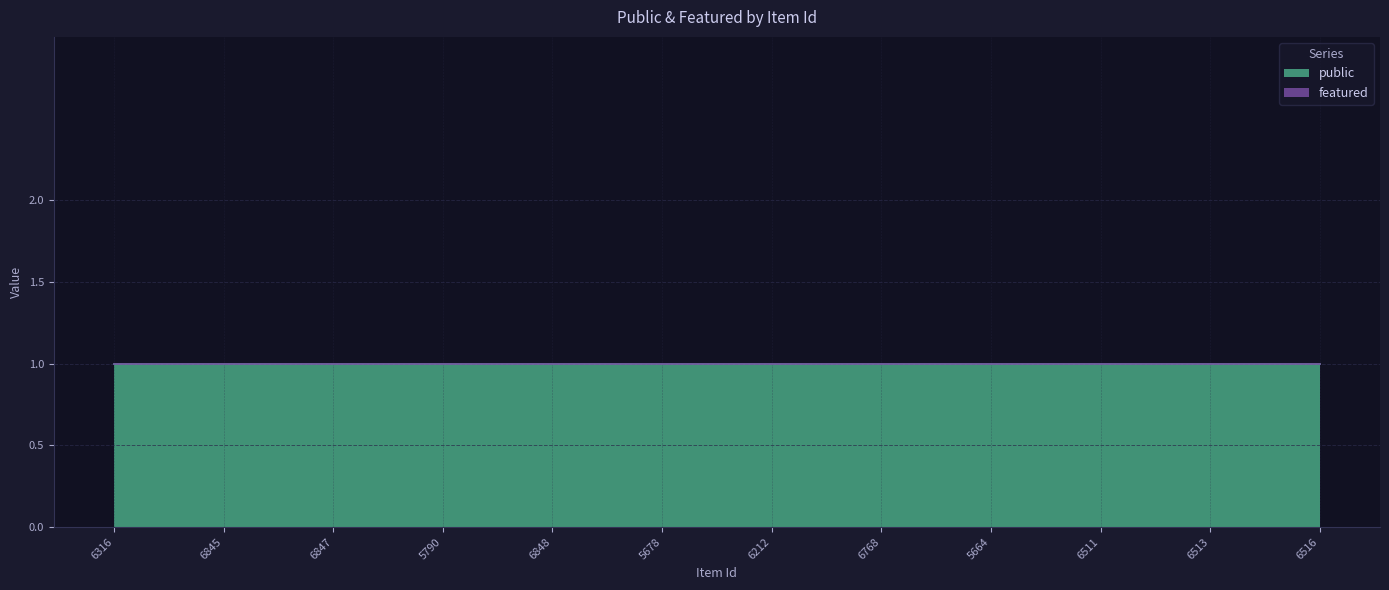

Reading left to right, transcribe all the data shown in this chart.

public: 6316=1	6845=1	6847=1	5790=1	6848=1	5678=1	6212=1	6768=1	5664=1	6511=1	6513=1	6516=1
featured: 6316=0	6845=0	6847=0	5790=0	6848=0	5678=0	6212=0	6768=0	5664=0	6511=0	6513=0	6516=0